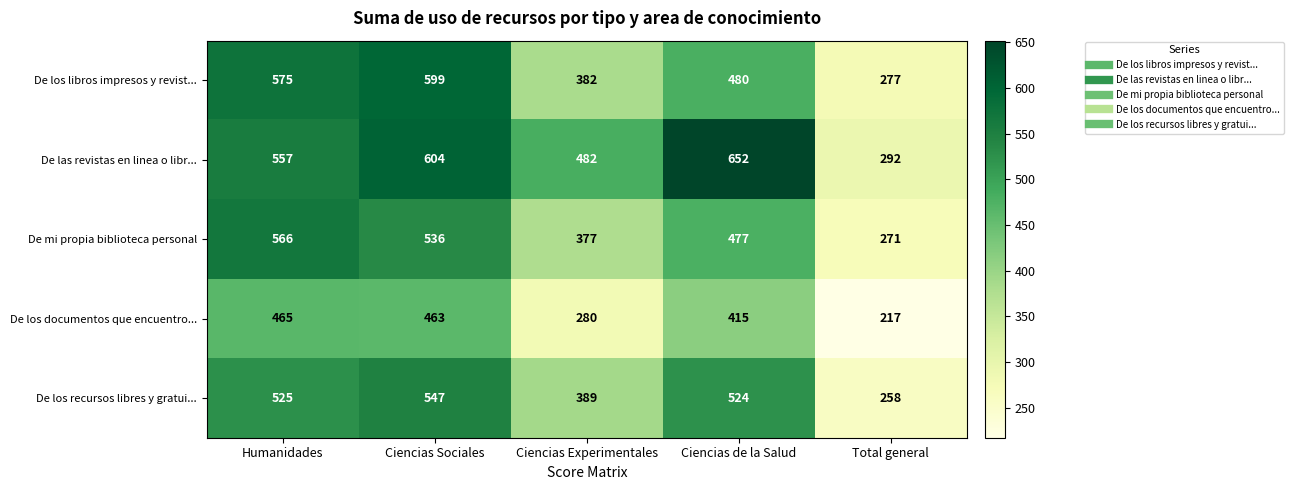

At how many categories does at least one series exceed 511?

3